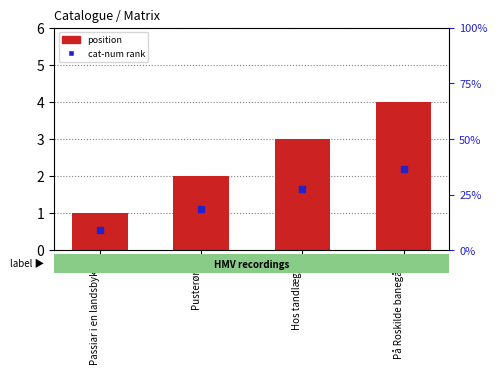

Is the value of cat-num rank at Pusterøret greater than the value of position at Passiar i en landsbykro?

Yes